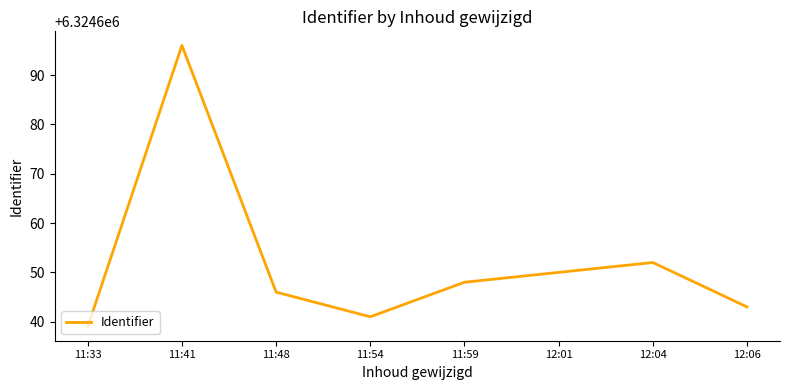

Reading left to right, extract all data points from this chart.

6324639	6324696	6324646	6324641	6324648	6324650	6324652	6324643